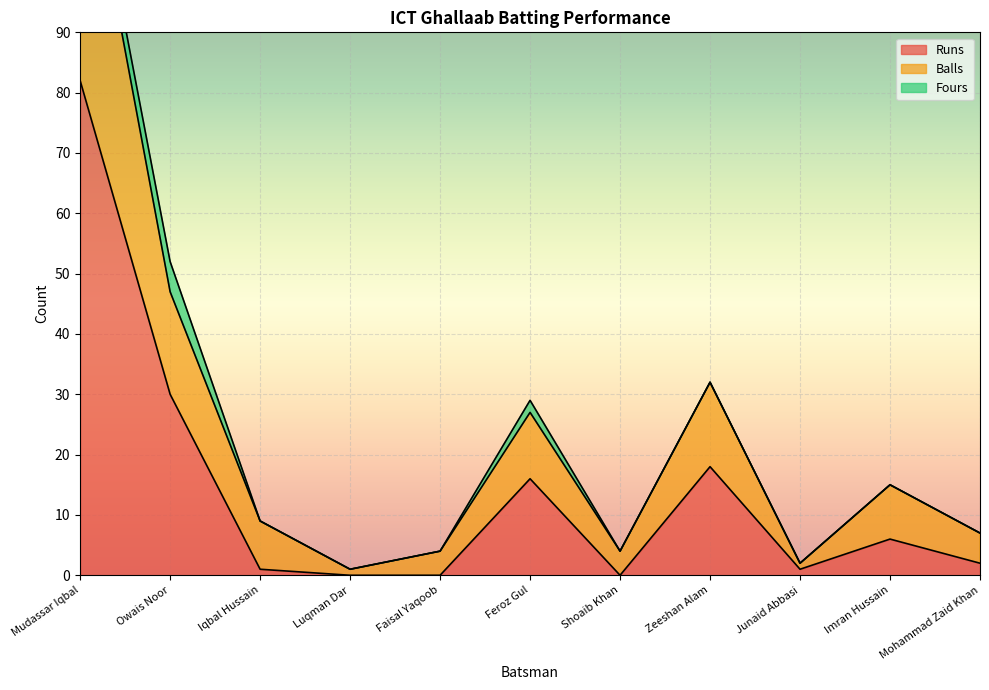

Which category has the highest value in the Runs series?

Mudassar Iqbal